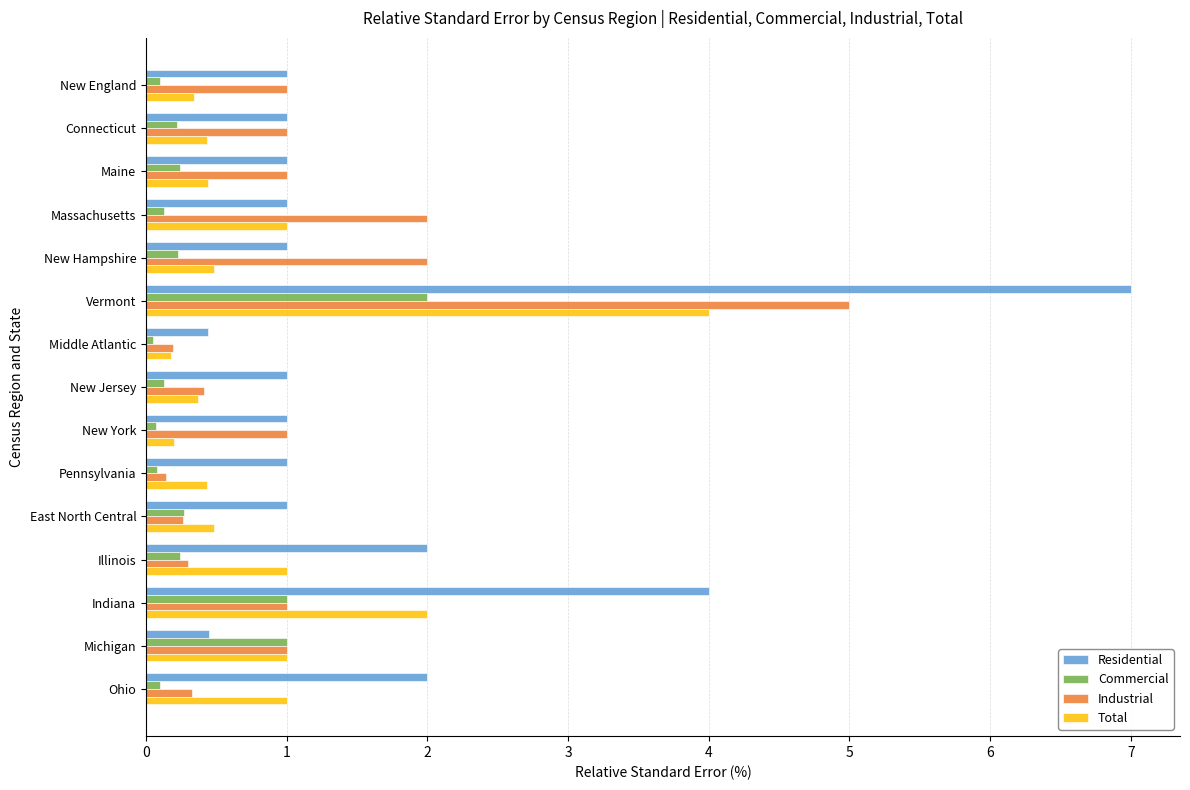

What is the highest value of the Total series?

4.0